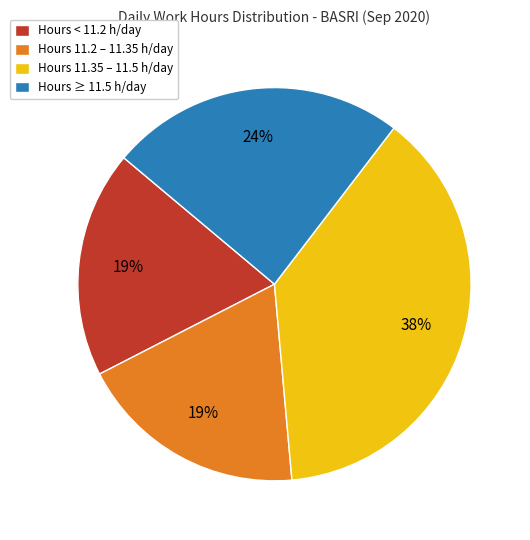

Which category has the biggest portion of the pie?

Hours 11.35 – 11.5 h/day